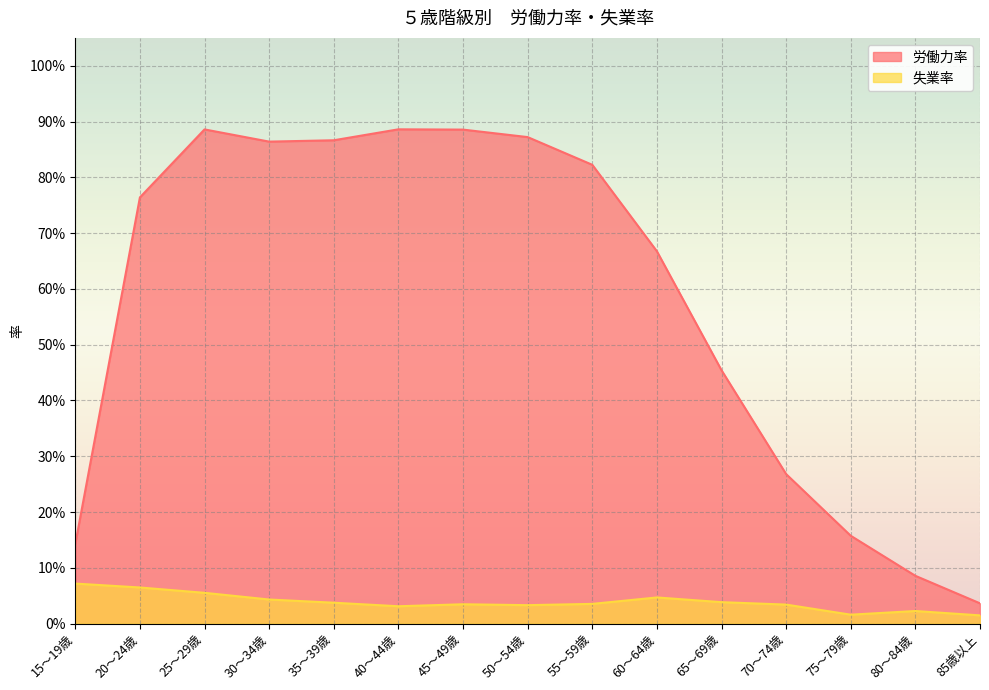

True or false: 労働力率 has a value of 1.2 at 20～24歳.

False